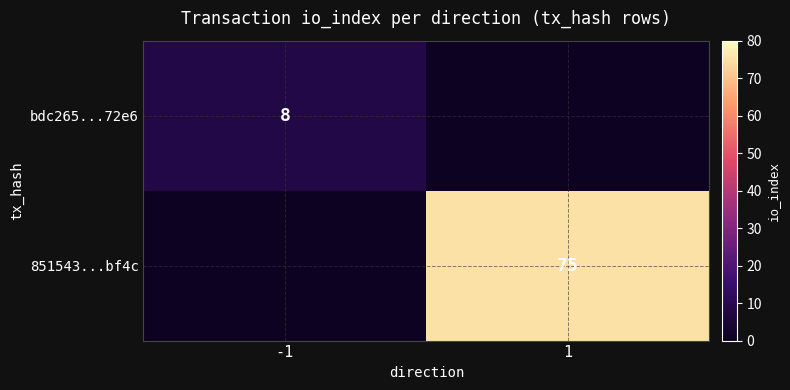

The value of bdc265...72e6 at -1 is 8. True or false?

True